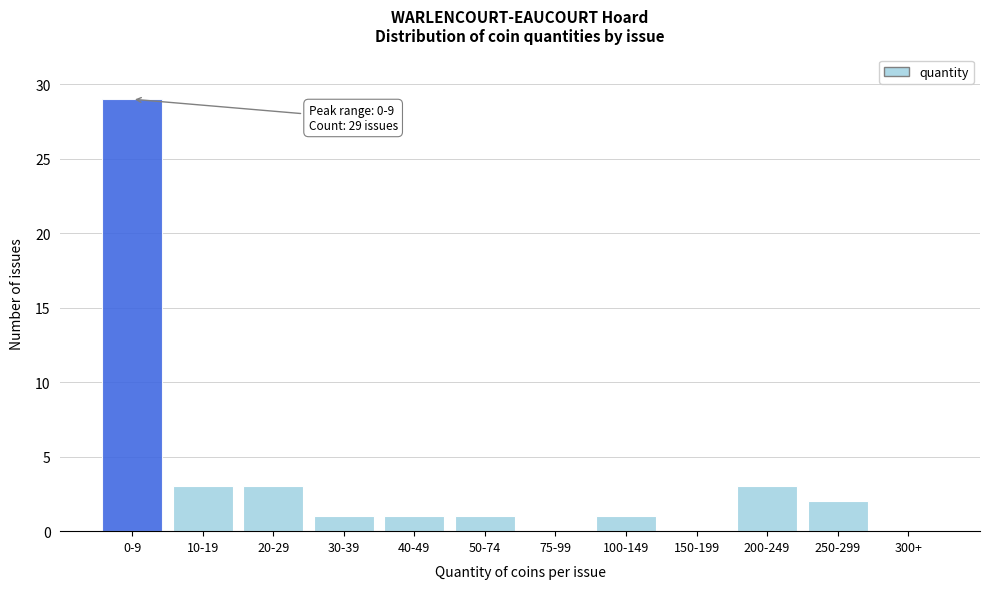

Reading left to right, transcribe all the data shown in this chart.

0-9=29	10-19=3	20-29=3	30-39=1	40-49=1	50-74=1	75-99=0	100-149=1	150-199=0	200-249=3	250-299=2	300+=0